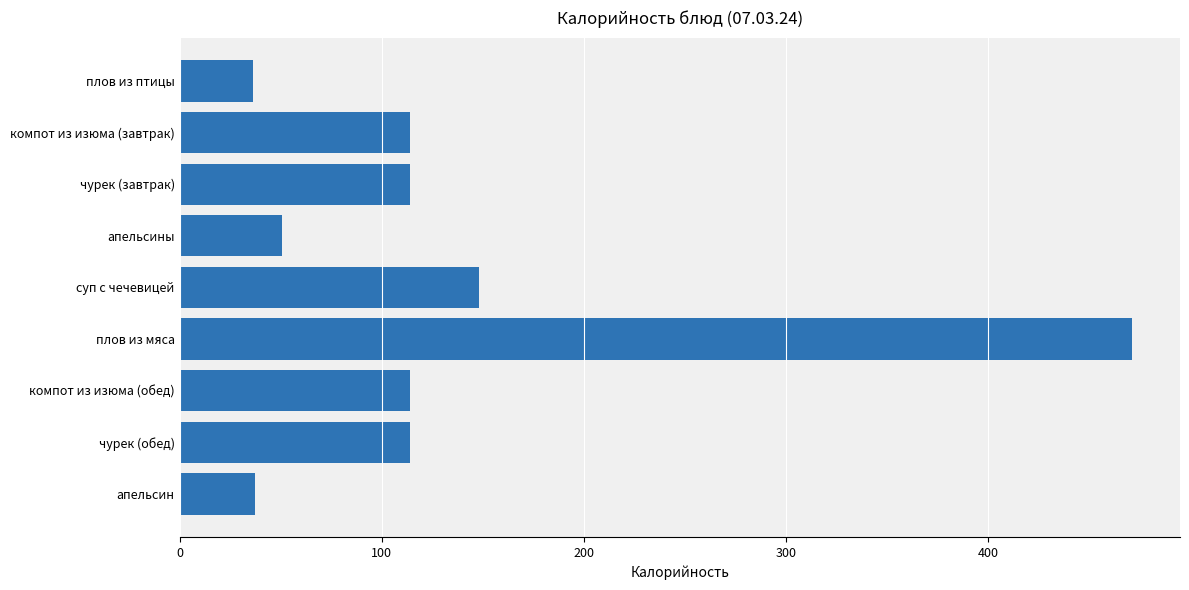

At which label is the value closest to 253?

суп с чечевицей